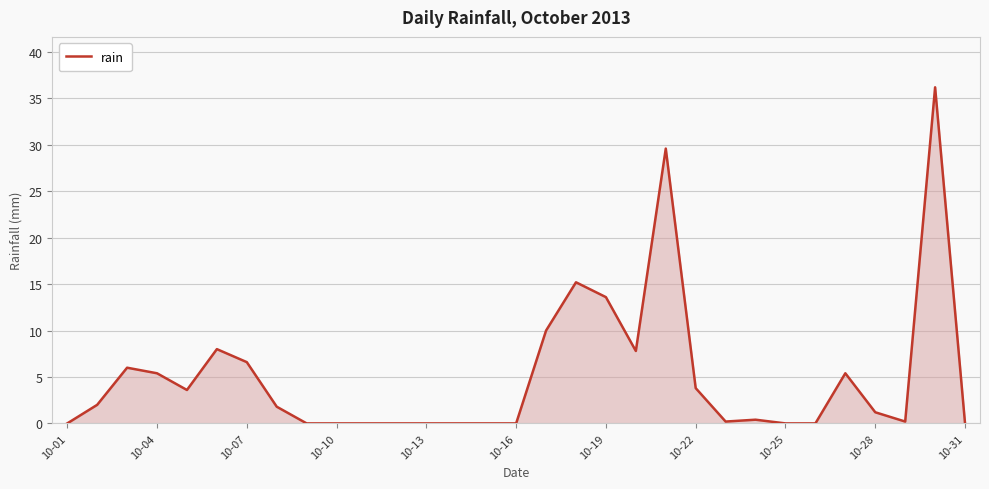

What is the greatest value displayed?

36.2